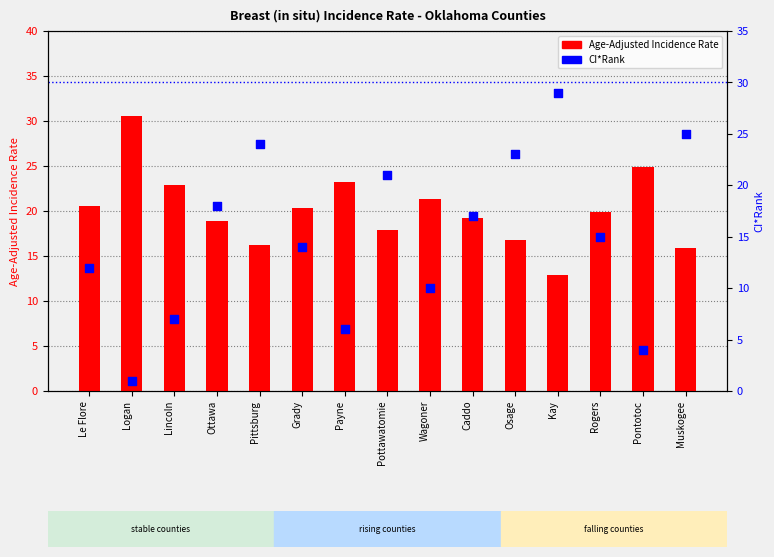

Which series contains the highest Y value?

Age-Adjusted Incidence Rate